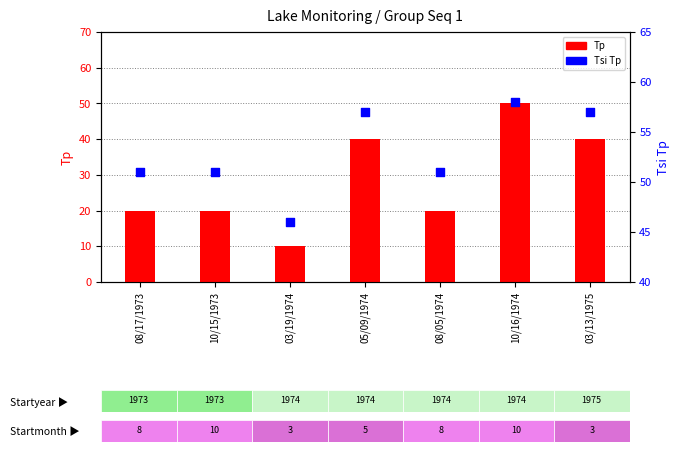

Which series reaches the maximum Y coordinate?

Tsi Tp